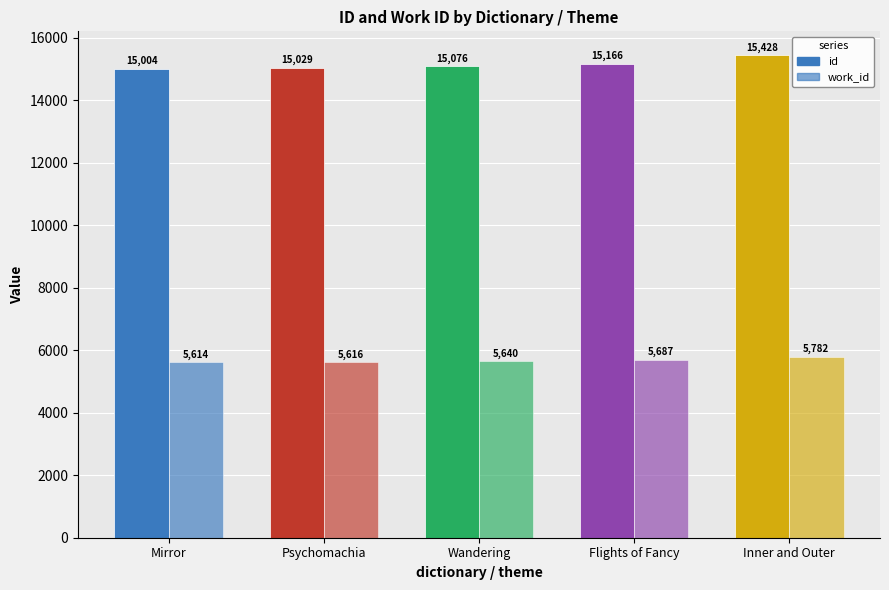

What is the value of the id bar at the 2nd from the left?

15029